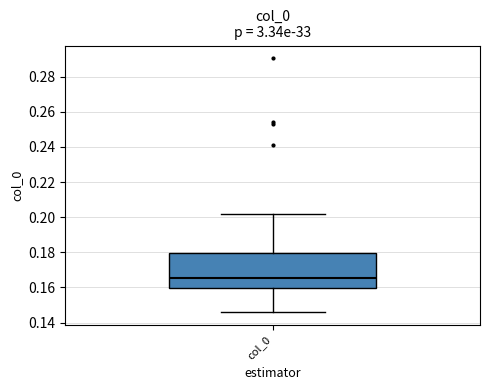

Read this box plot against the y-axis: the position of the median line, the range covered by the box, and the ends of both whiskers. The values are not printed on the chart, so give them approximately, as read against the axis.

median 0.166, box 0.160 to 0.180, whiskers 0.146 to 0.202